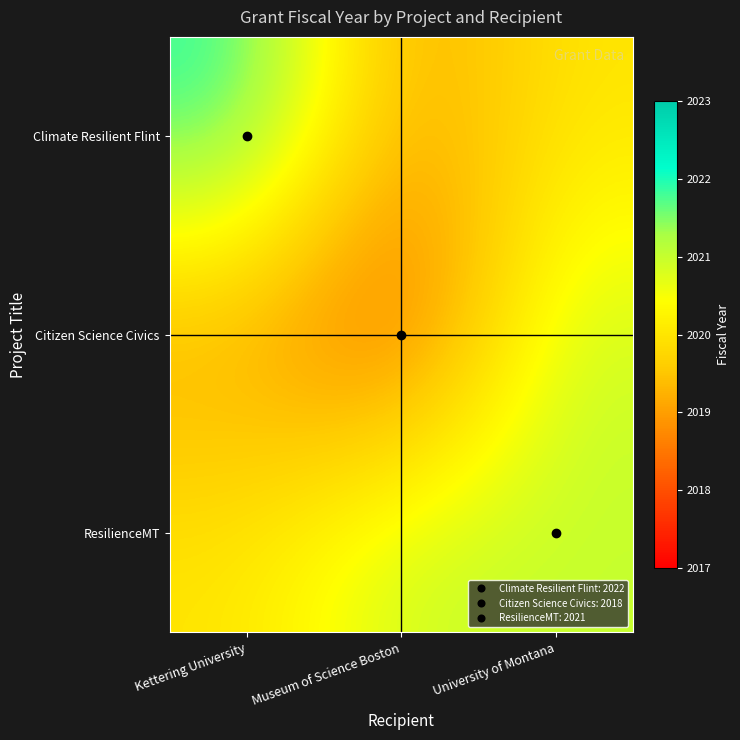

Which series changed the most between Museum of Science Boston and University of Montana?

Citizen Science Civics